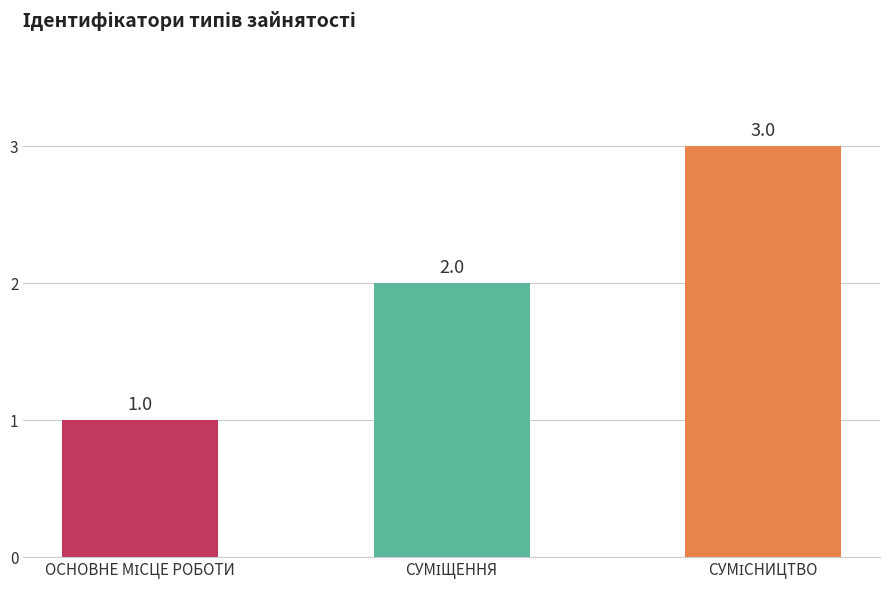

Reading left to right, transcribe all the data shown in this chart.

1	2	3